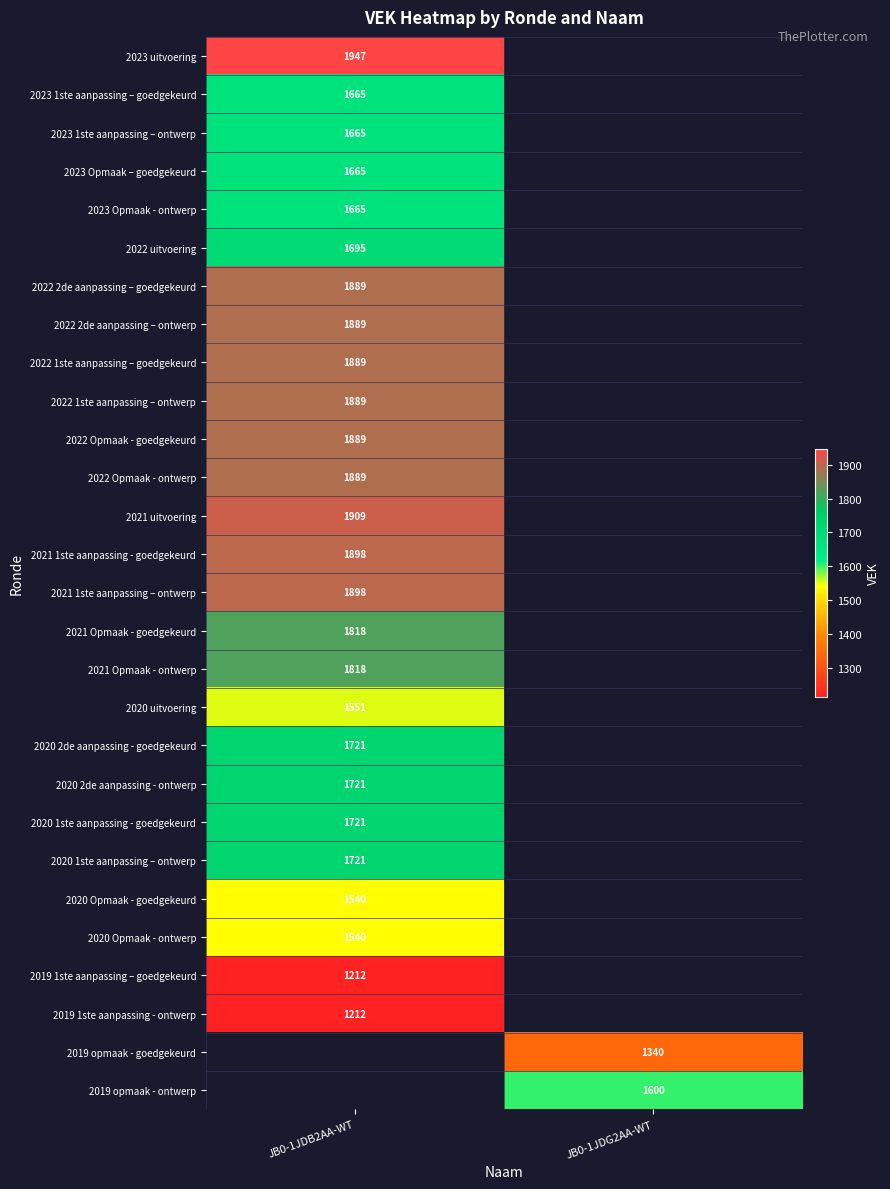

Which has a higher value, JB0-1JDB2AA-WT or JB0-1JDG2AA-WT?

JB0-1JDG2AA-WT